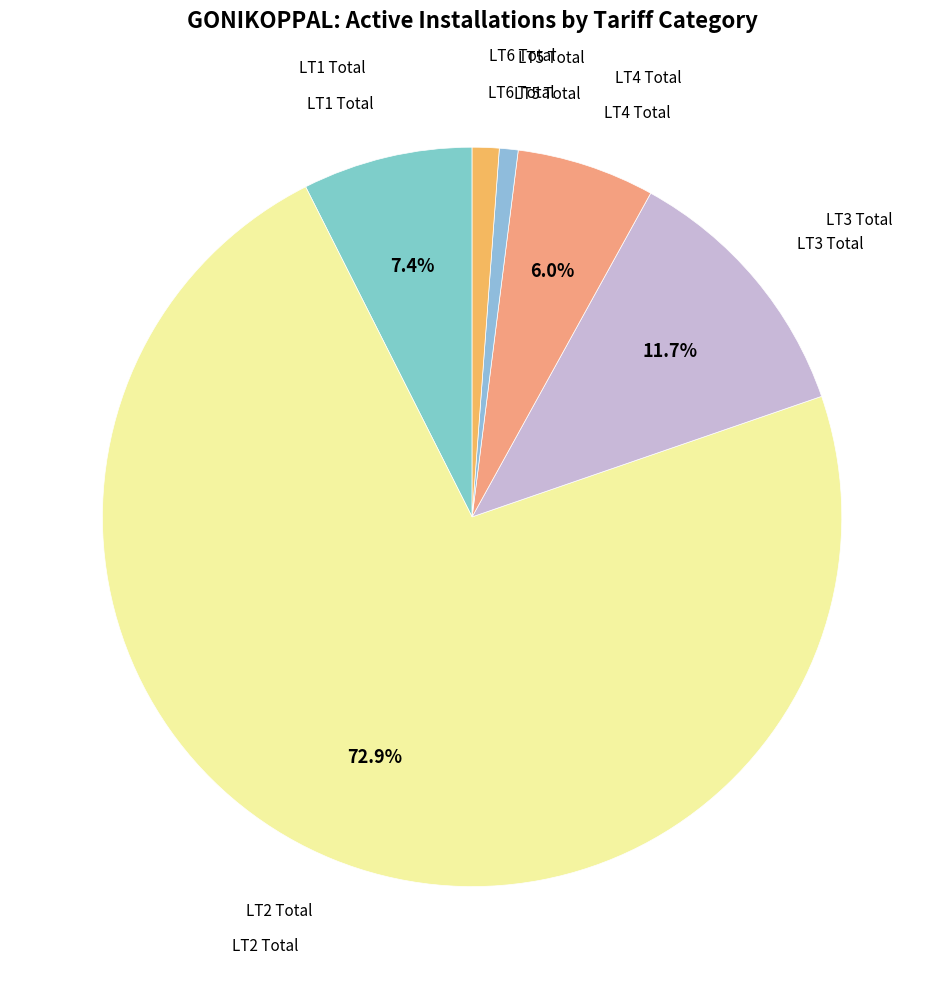

How many segments does this pie chart have?

6